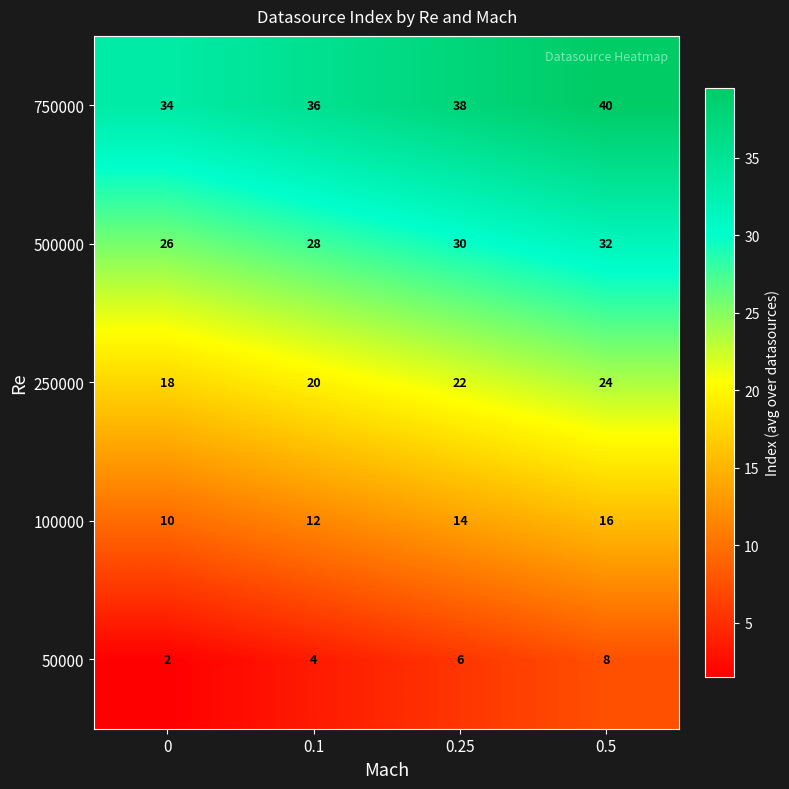

Reading left to right, what are all the values shown in this chart?

750000: 34	36	38	40
500000: 26	28	30	32
250000: 18	20	22	24
100000: 10	12	14	16
50000: 2	4	6	8